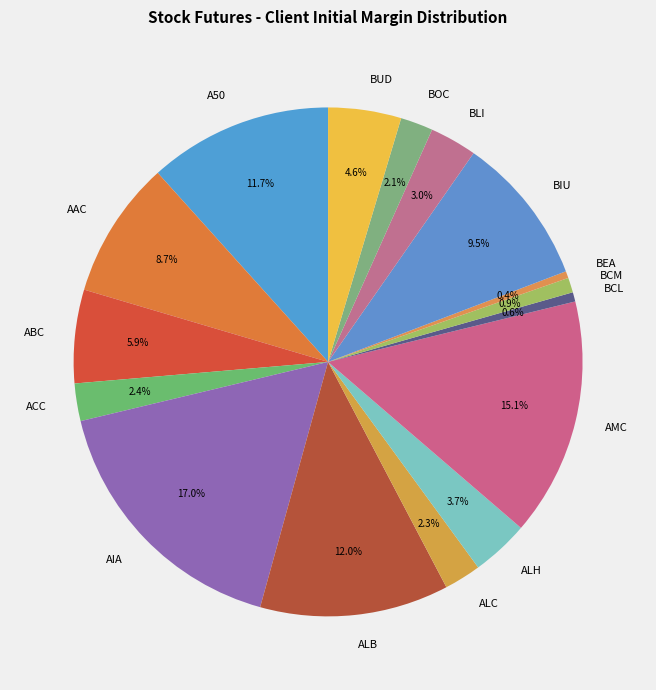

Which has a higher value, ALH or ABC?

ABC